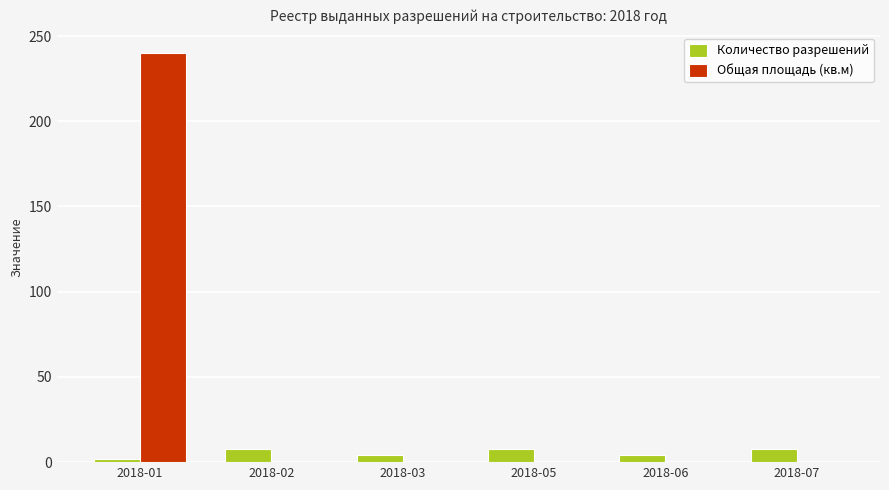

True or false: Количество разрешений has a value of 8 at 2018-05.

True